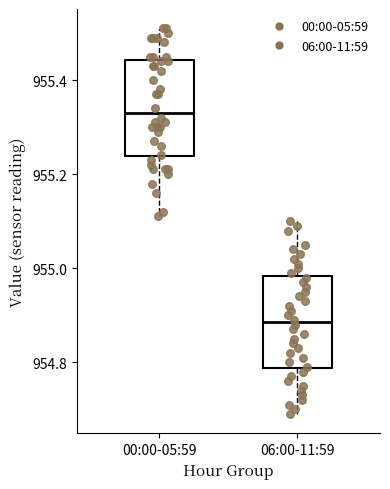

Reading left to right, transcribe this box plot: for each box, give where its median line is, the range the box spans, and where its two whiskers end, as read against the y-axis. The values are not printed on the chart, so give them approximately, as read against the axis.

00:00-05:59: median 955.34, box 955.24 to 955.44, whiskers 955.12 to 955.52
06:00-11:59: median 954.88, box 954.78 to 954.98, whiskers 954.70 to 955.10